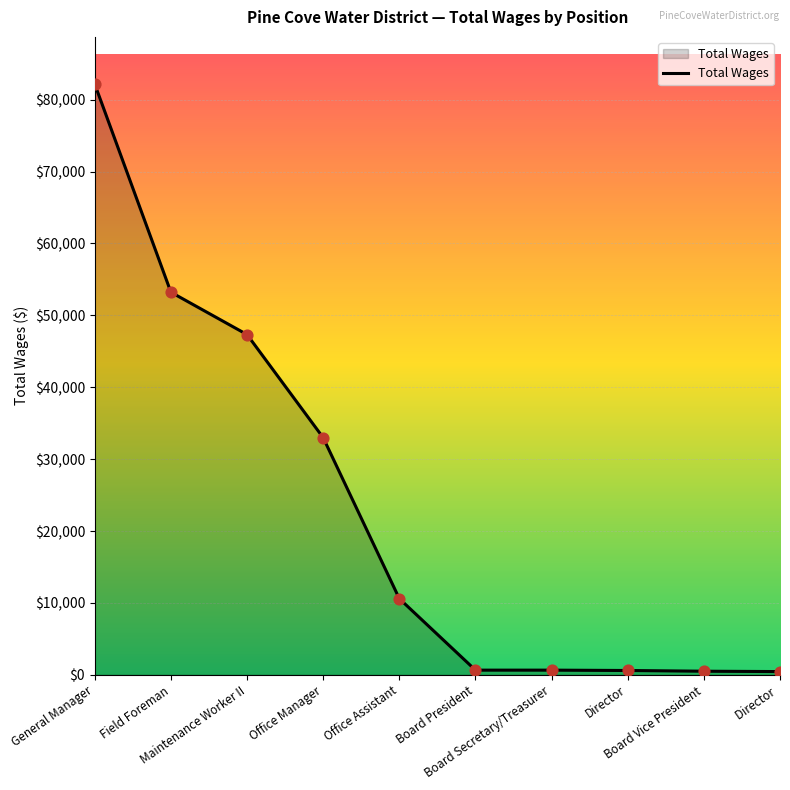

What is the change in value from Office Manager to Board Vice President?

-32486